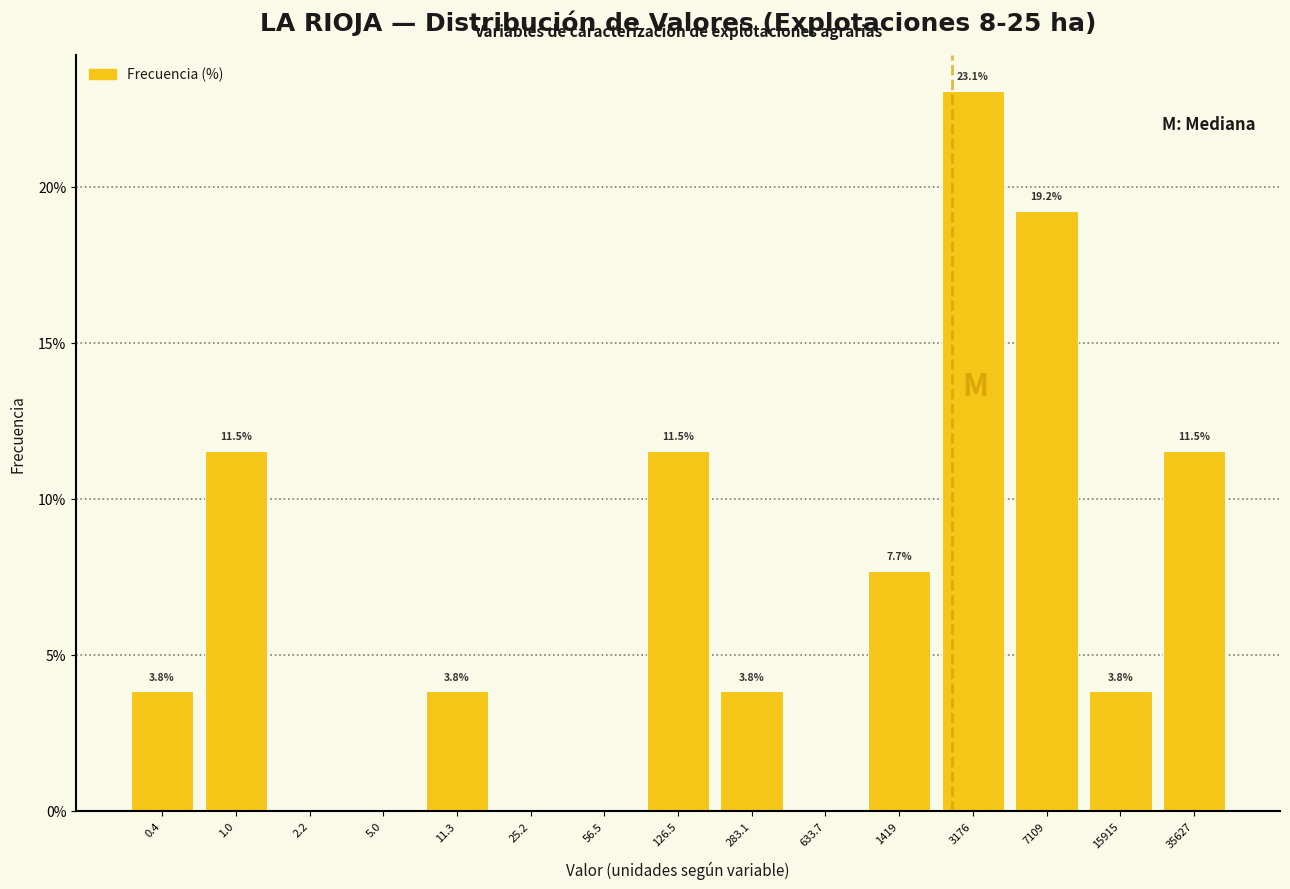

Reading left to right, extract all data points from this chart.

0.4=3.8	1.0=11.5	2.2=0.0	5.0=0.0	11.3=3.8	25.2=0.0	56.5=0.0	126.5=11.5	283.1=3.8	633.7=0.0	1419=7.7	3176=23.1	7109=19.2	15915=3.8	35627=11.5